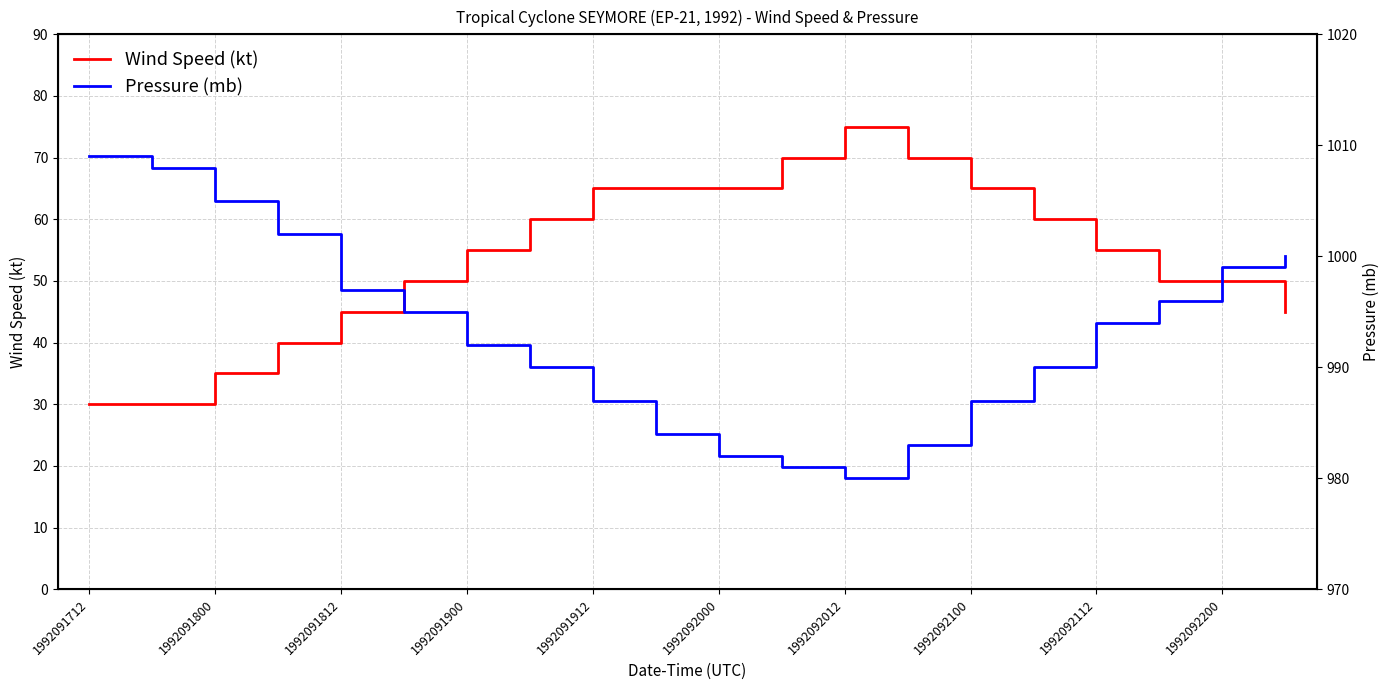

True or false: Wind Speed (kt) has a value of 21 at 1992091712.

False